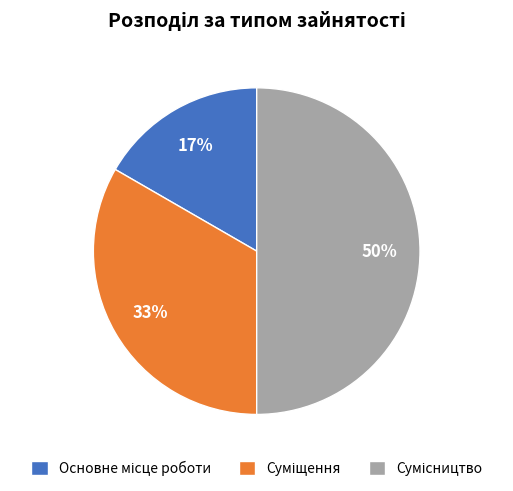

To the nearest percent, what is the average slice percentage?

33%